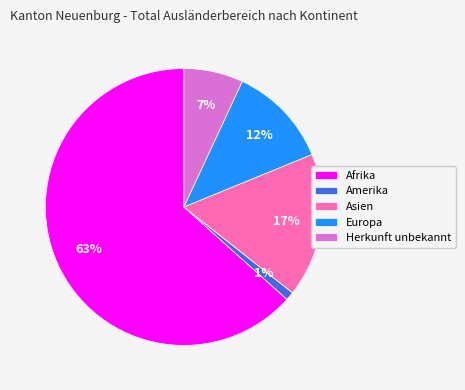

What is the majority slice?

Afrika